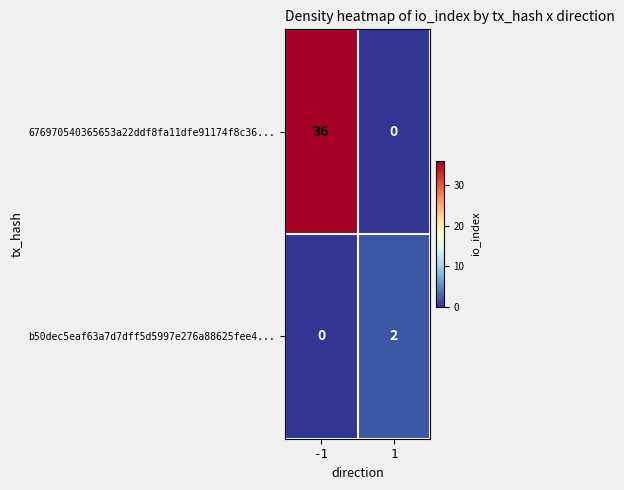

Which series has the widest spread of values?

676970540365653a22ddf8fa11dfe91174f8c36...